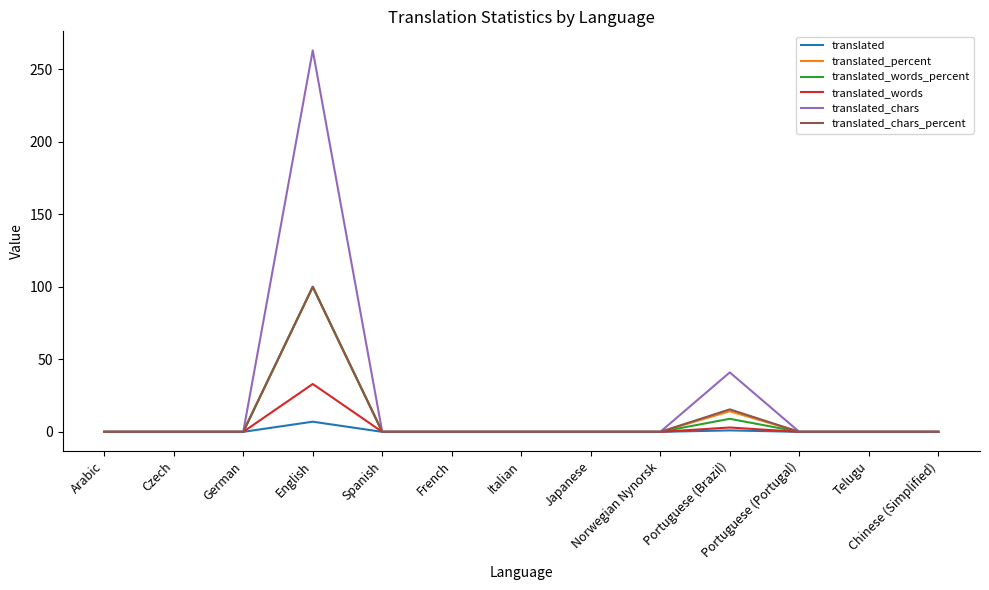

Which series has the largest total across all categories?

translated_chars